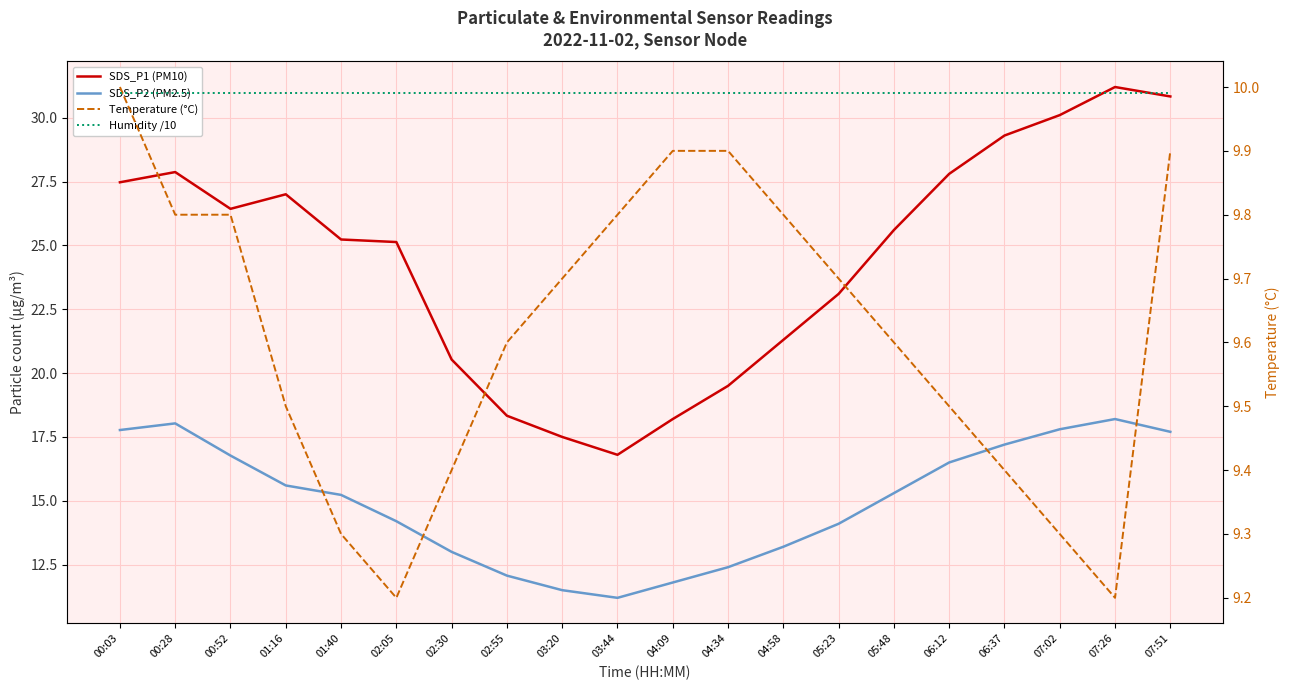

Reading left to right, extract all data points from this chart.

SDS_P1 (PM10): 00:03=27.5	00:28=27.9	00:52=26.4	01:16=27.0	01:40=25.2	02:05=25.1	02:30=20.5	02:55=18.3	03:20=17.5	03:44=16.8	04:09=18.2	04:34=19.5	04:58=21.3	05:23=23.1	05:48=25.6	06:12=27.8	06:37=29.3	07:02=30.1	07:26=31.2	07:51=30.8
SDS_P2 (PM2.5): 00:03=17.8	00:28=18.0	00:52=16.8	01:16=15.6	01:40=15.2	02:05=14.2	02:30=13.0	02:55=12.1	03:20=11.5	03:44=11.2	04:09=11.8	04:34=12.4	04:58=13.2	05:23=14.1	05:48=15.3	06:12=16.5	06:37=17.2	07:02=17.8	07:26=18.2	07:51=17.7
Temperature (°C): 00:03=10.0	00:28=9.8	00:52=9.8	01:16=9.5	01:40=9.3	02:05=9.2	02:30=9.4	02:55=9.6	03:20=9.7	03:44=9.8	04:09=9.9	04:34=9.9	04:58=9.8	05:23=9.7	05:48=9.6	06:12=9.5	06:37=9.4	07:02=9.3	07:26=9.2	07:51=9.9
Humidity /10: 00:03=10.0	00:28=10.0	00:52=10.0	01:16=10.0	01:40=10.0	02:05=10.0	02:30=10.0	02:55=10.0	03:20=10.0	03:44=10.0	04:09=10.0	04:34=10.0	04:58=10.0	05:23=10.0	05:48=10.0	06:12=10.0	06:37=10.0	07:02=10.0	07:26=10.0	07:51=10.0